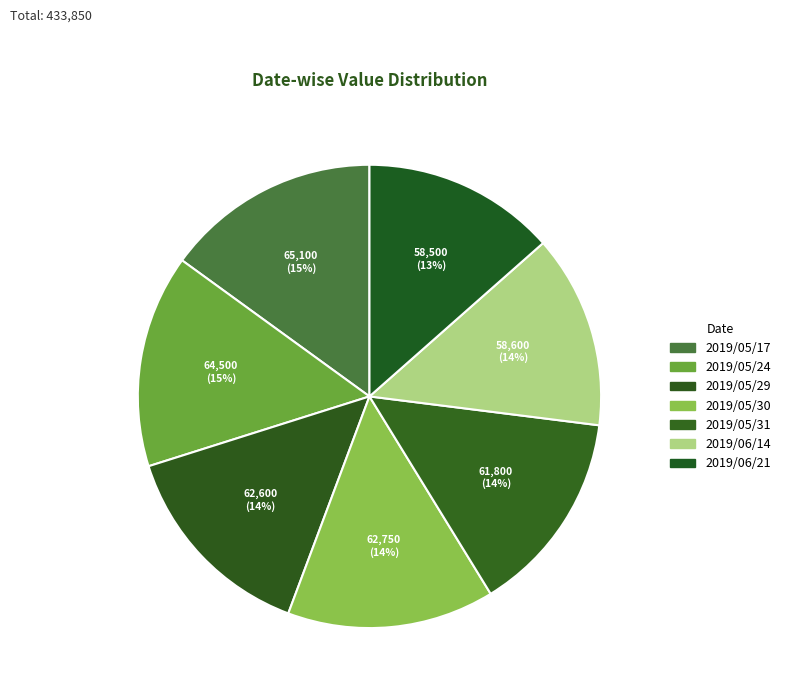

Which slice is the largest?

2019/05/17